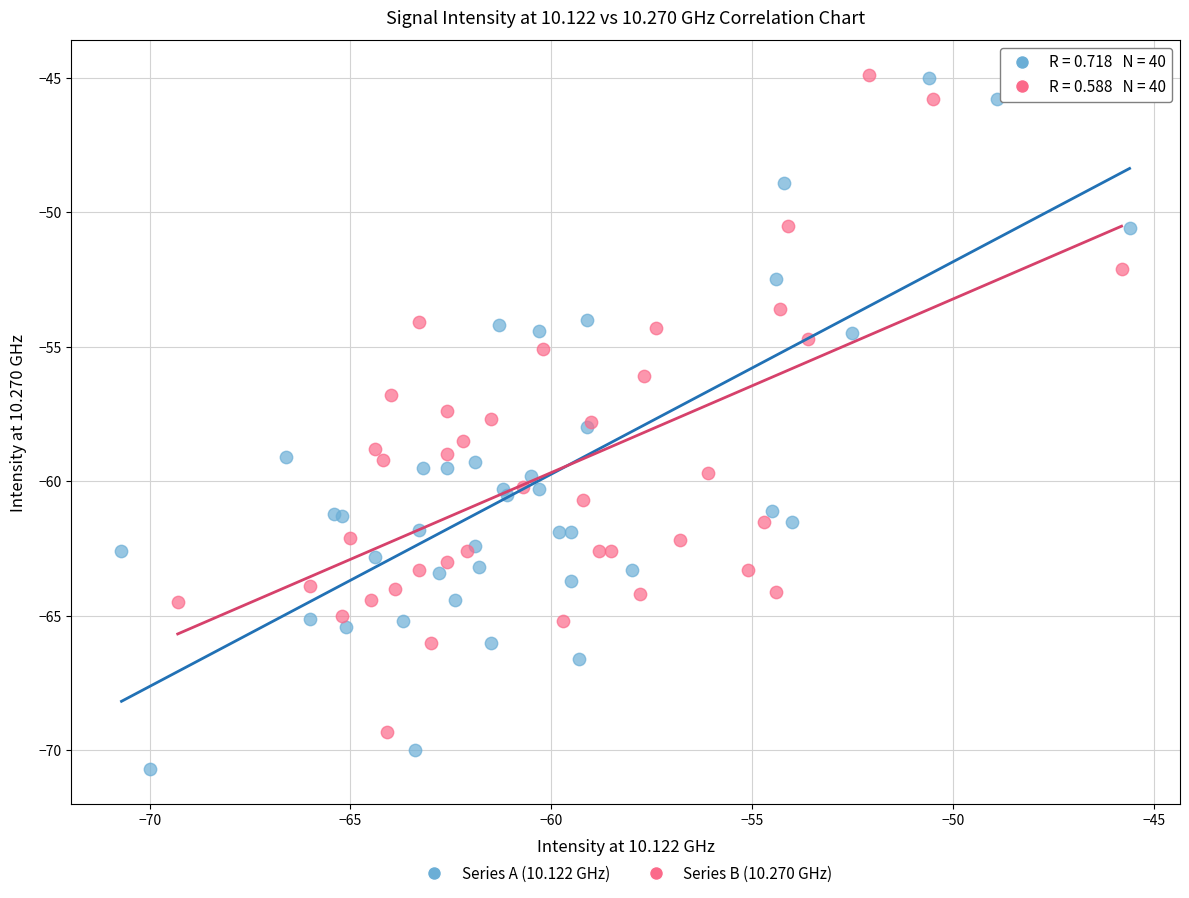

Which series reaches the minimum Y coordinate?

Series A (10.122 GHz)